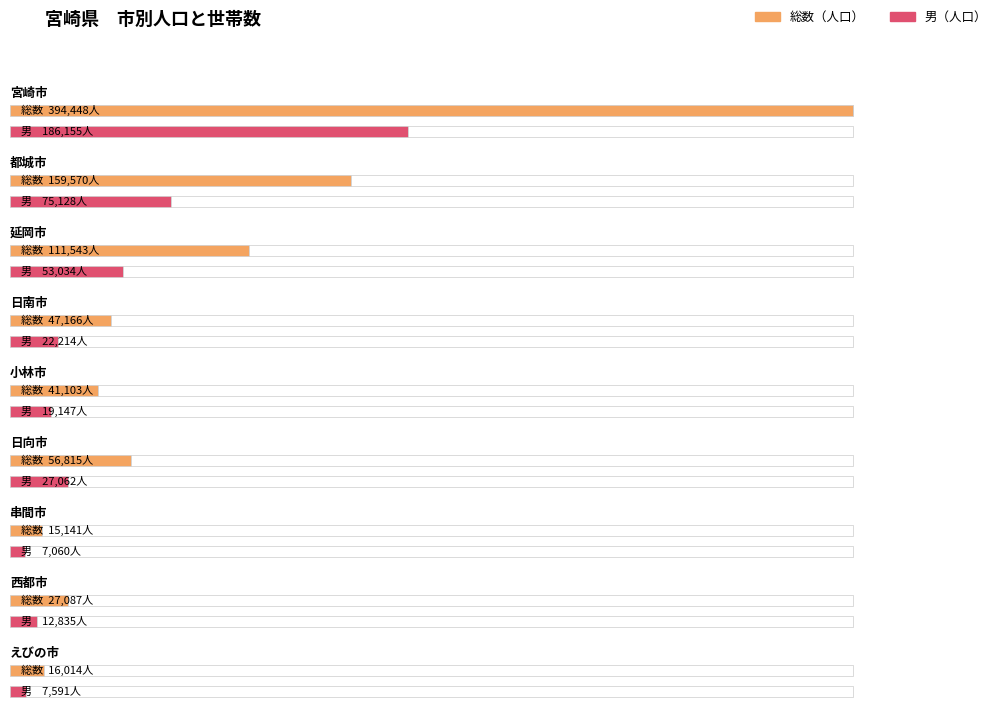

Between 西都市 and えびの市, which is larger?

西都市